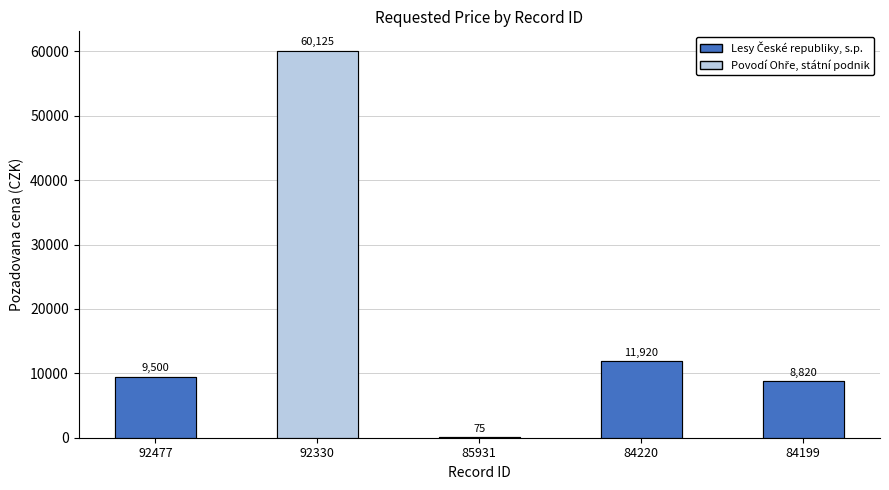

Between 84199 and 84220, which is larger?

84220